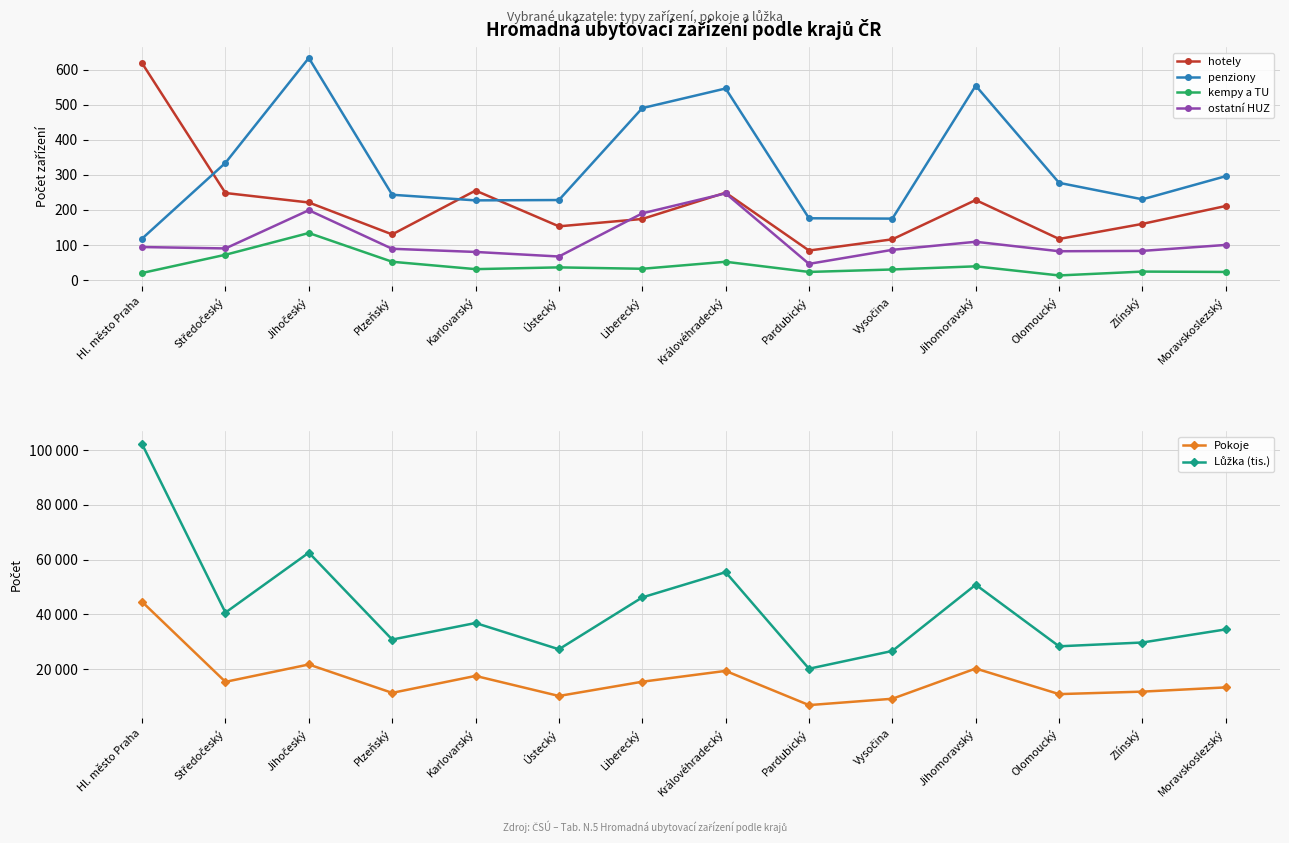

How many series are shown in this chart?

6